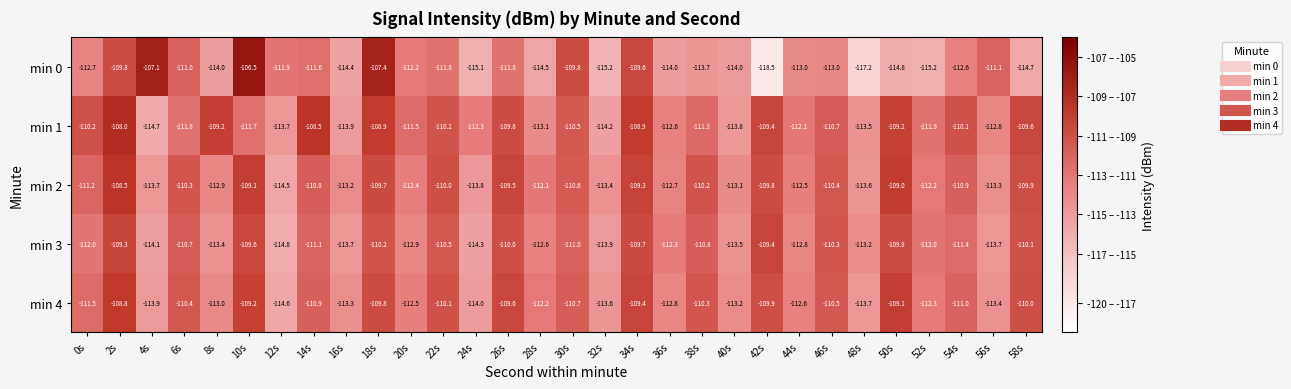

What is the smallest value displayed?

-118.5